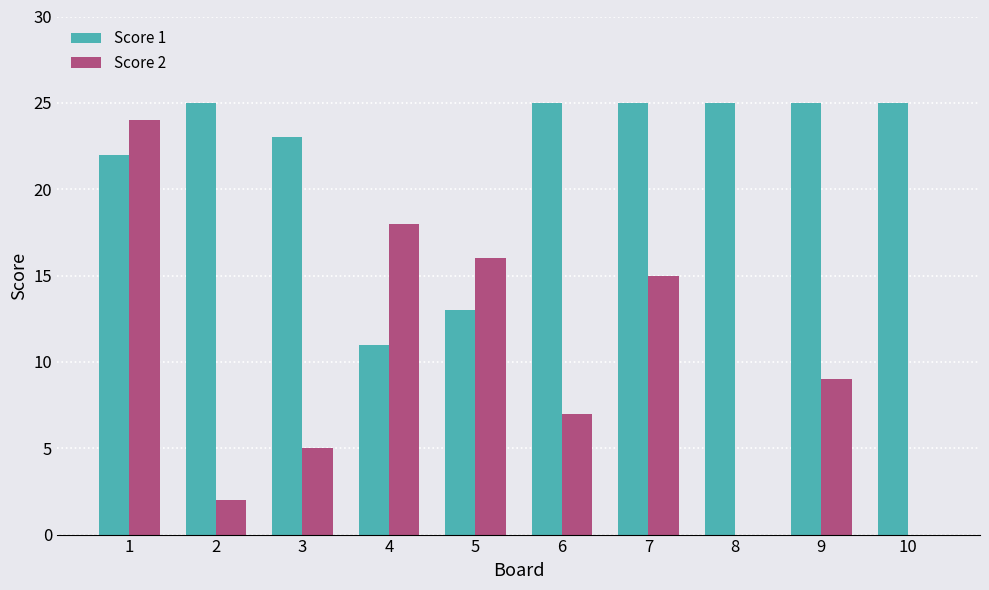

True or false: Score 1 has a value of 10 at 9.

False